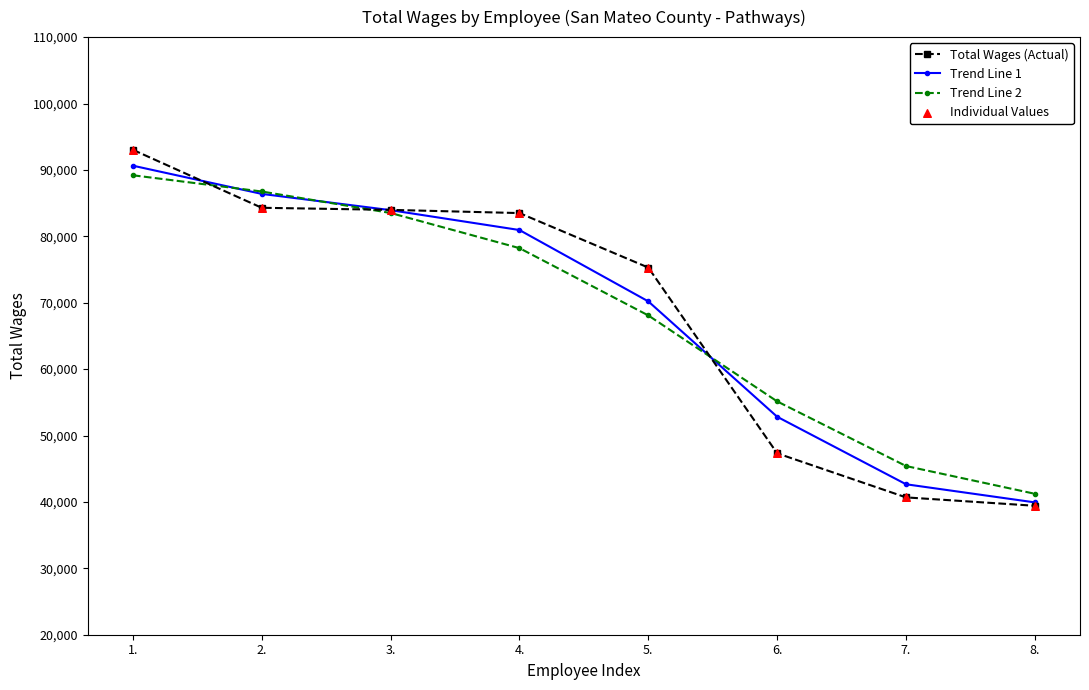

At how many categories does at least one series exceed 91470?

1